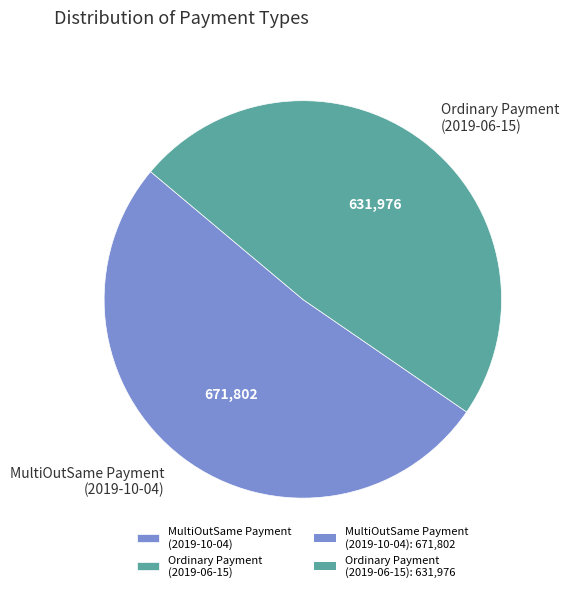

Rank the categories by value from lowest to highest.

Ordinary Payment (2019-06-15), MultiOutSame Payment (2019-10-04)